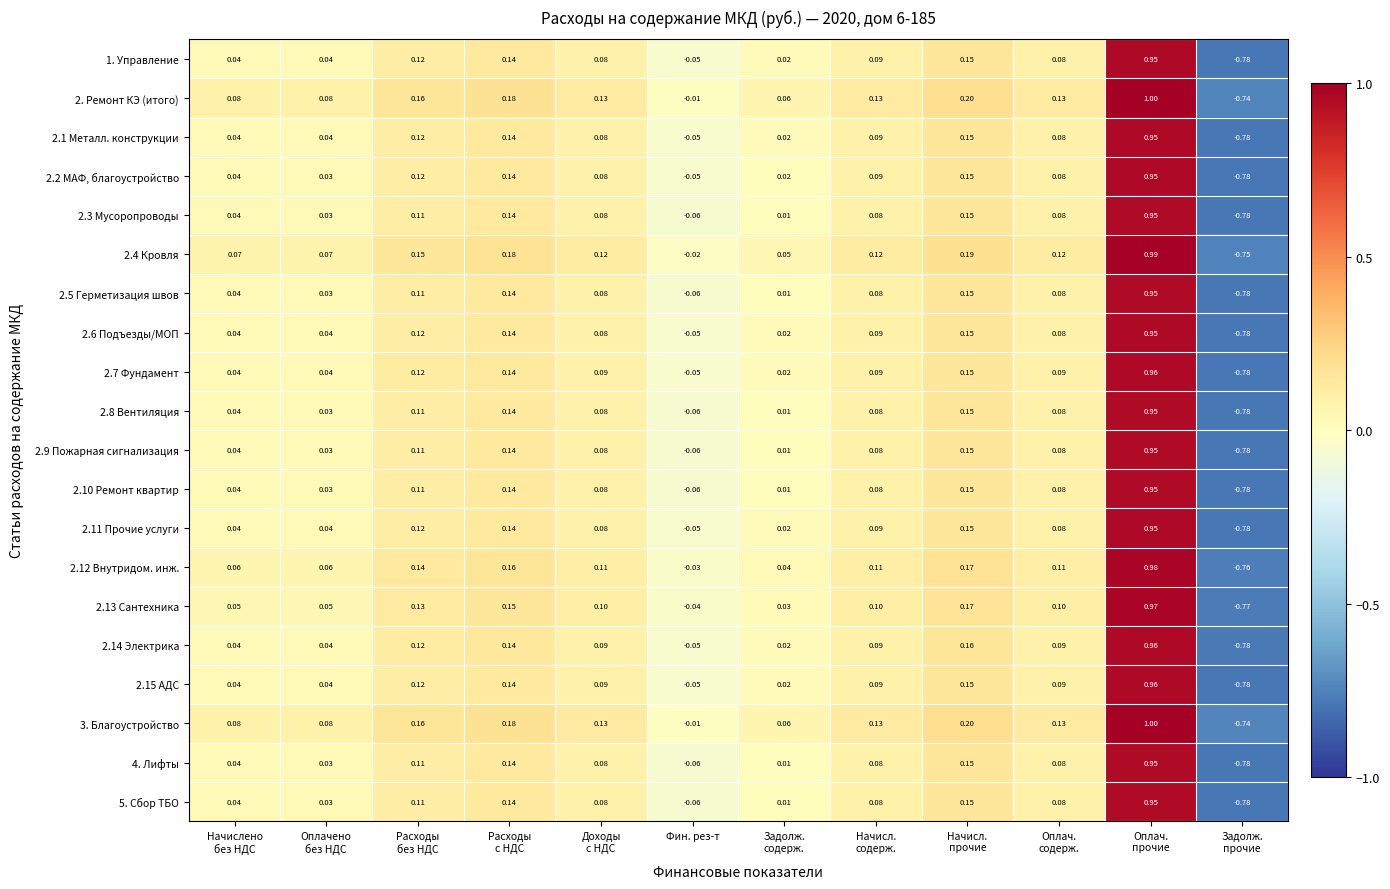

Where is 2.4 Кровля nearest to the value 0?

Фин. рез-т